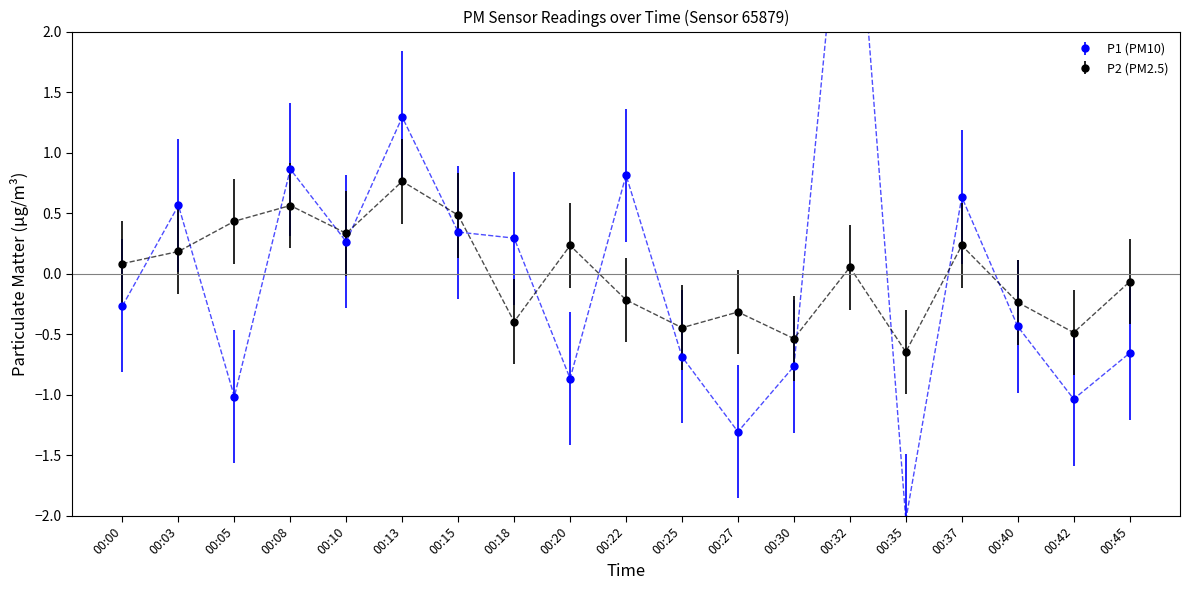

How many values in the P2 series are below 0?

9